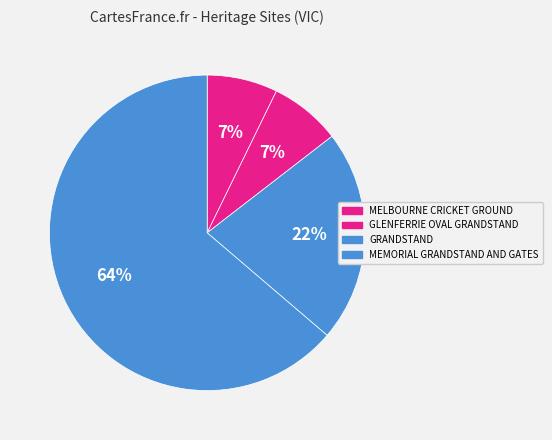

How many slices are in this pie chart?

4